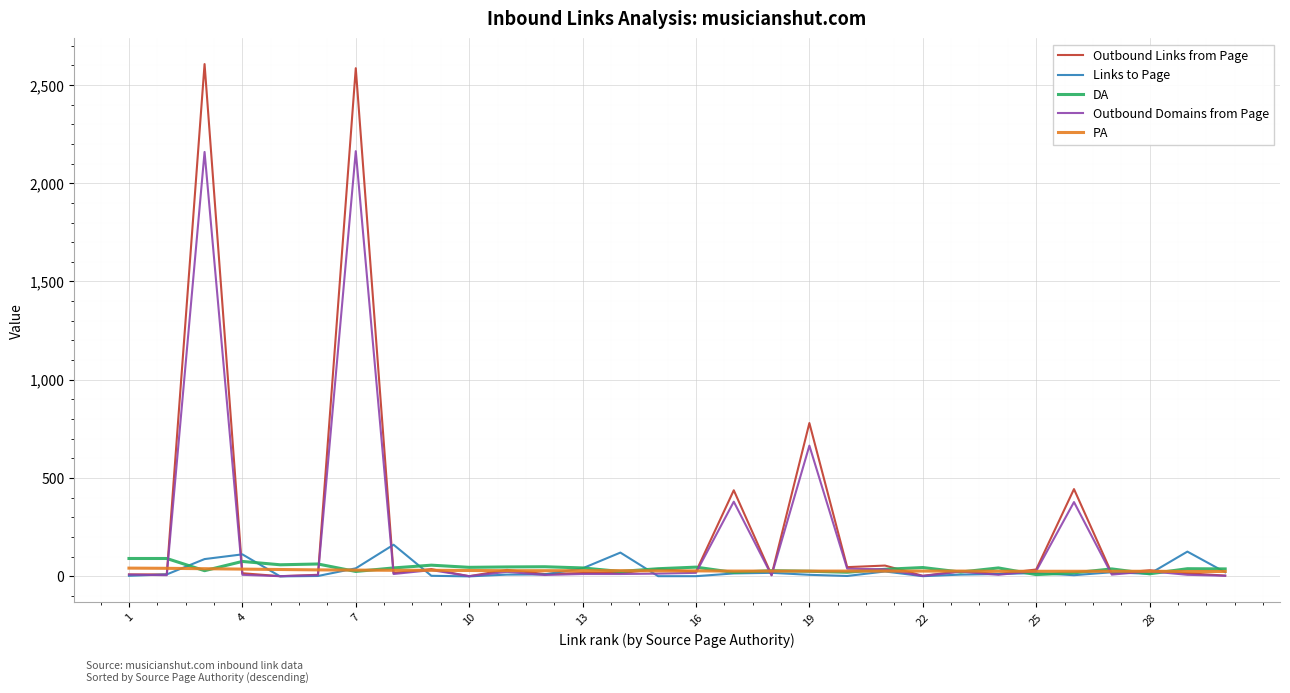

What is the highest value of the Outbound Domains from Page series?

2163